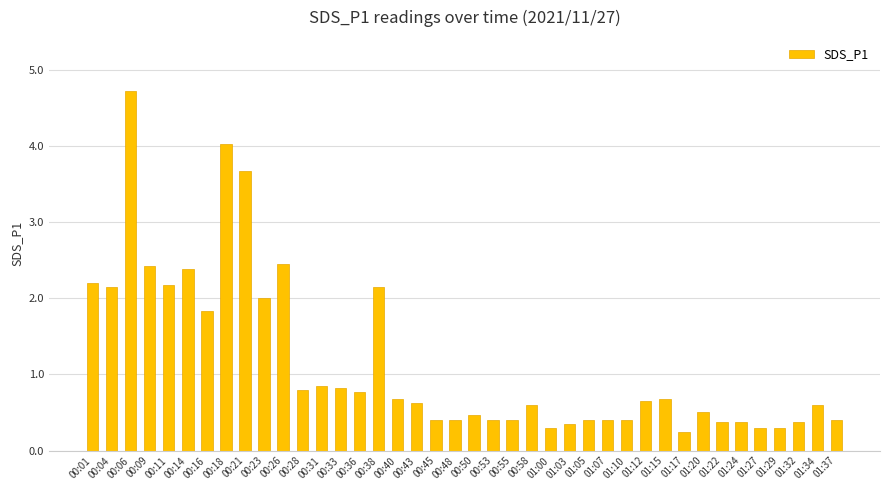

The value at 01:24 is 0.4. True or false?

True